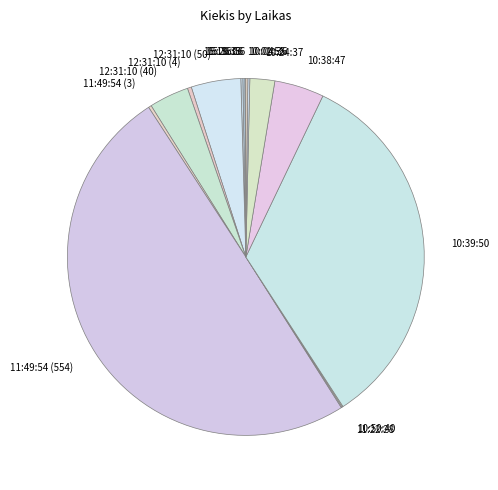

Which category has the biggest portion of the pie?

11:49:54 (554)